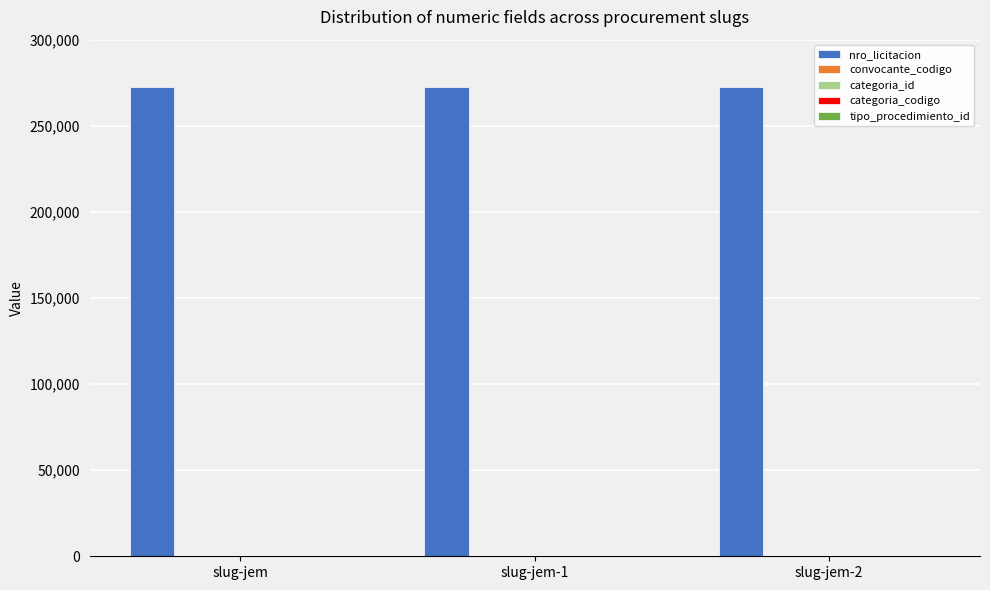

What is the sum of all nro_licitacion values?

816831